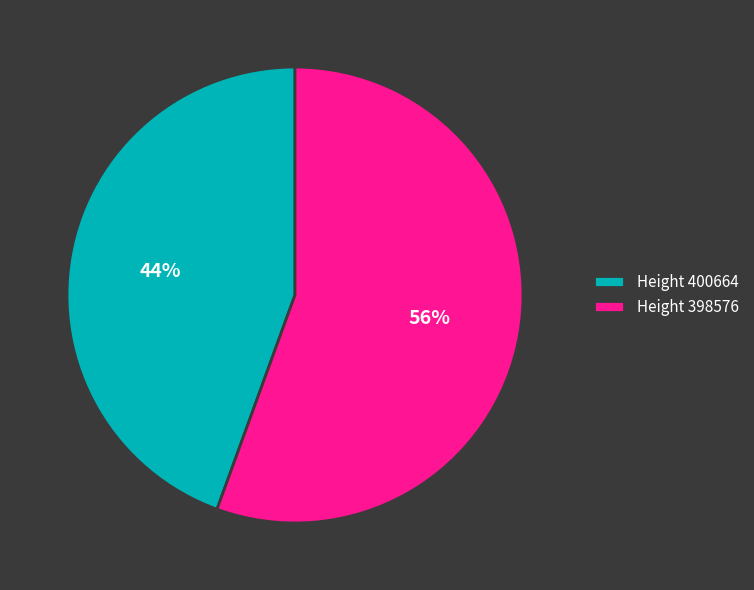

True or false: Height 400664 accounts for 44% of the total.

True